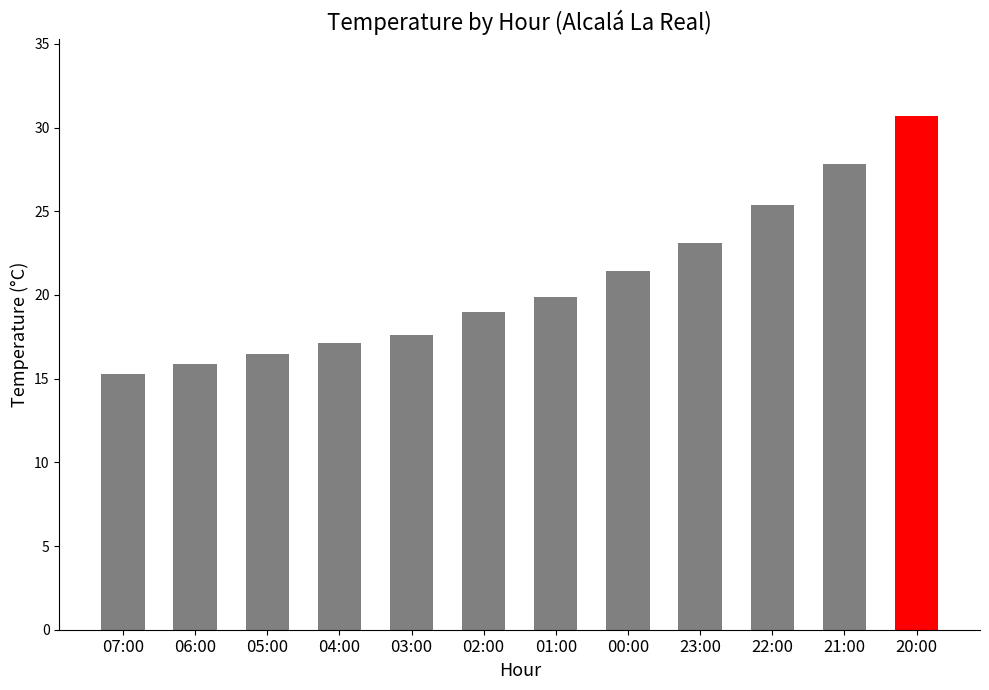

List the labels in order of value, smallest first.

07:00, 06:00, 05:00, 04:00, 03:00, 02:00, 01:00, 00:00, 23:00, 22:00, 21:00, 20:00